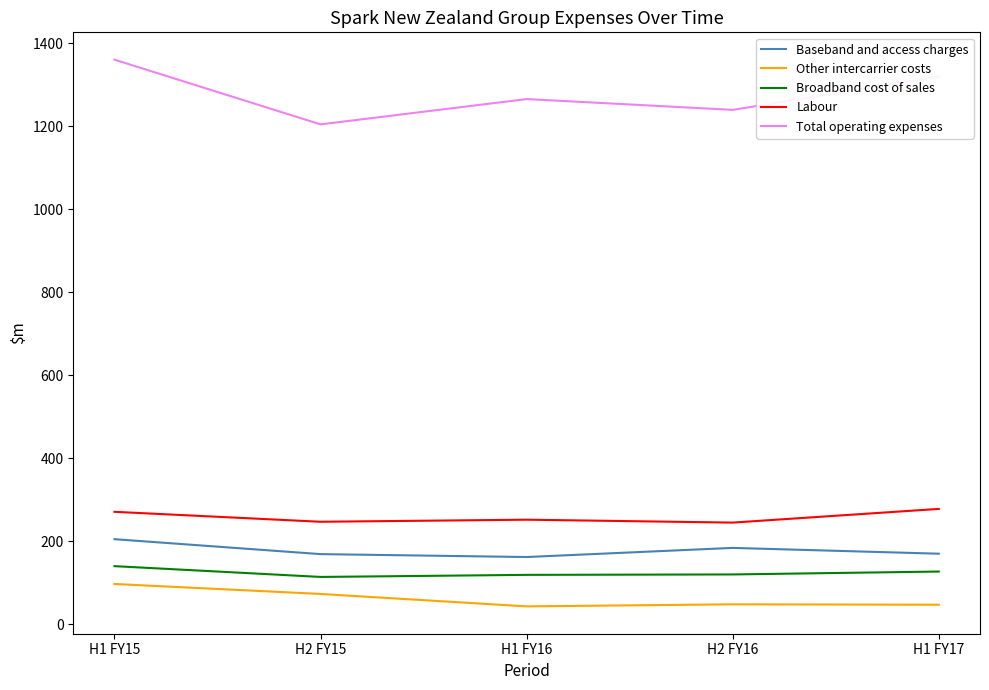

The value of Labour at H1 FY16 is 252. True or false?

True